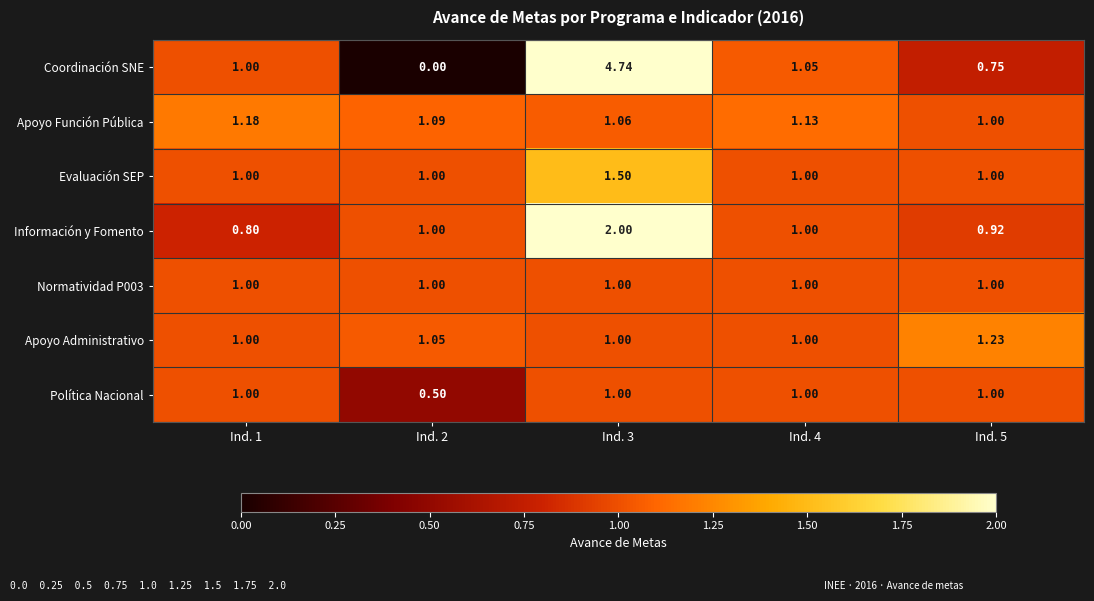

Count the number of data series in this chart.

7